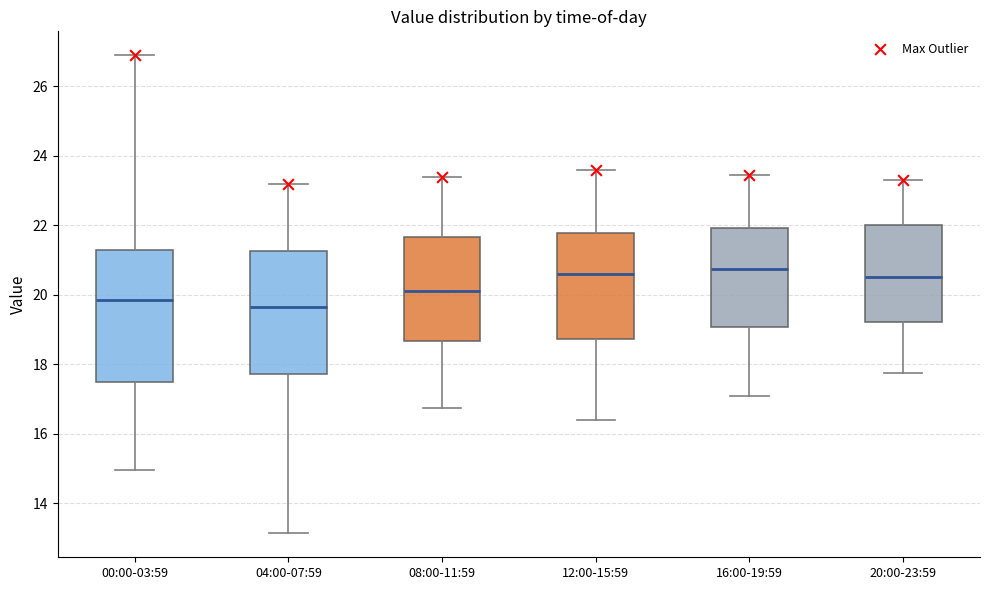

Reading left to right, read every box against the y-axis: the position of its median line, the range the box covers, and the ends of its whiskers. The values are not printed on the chart, so give them approximately, as read against the axis.

00:00-03:59: median 19.8, box 17.6 to 21.2, whiskers 15.0 to 27.0
04:00-07:59: median 19.6, box 17.8 to 21.2, whiskers 13.2 to 23.2
08:00-11:59: median 20.2, box 18.6 to 21.6, whiskers 16.8 to 23.4
12:00-15:59: median 20.6, box 18.8 to 21.8, whiskers 16.4 to 23.6
16:00-19:59: median 20.8, box 19.0 to 22.0, whiskers 17.2 to 23.4
20:00-23:59: median 20.6, box 19.2 to 22.0, whiskers 17.8 to 23.4